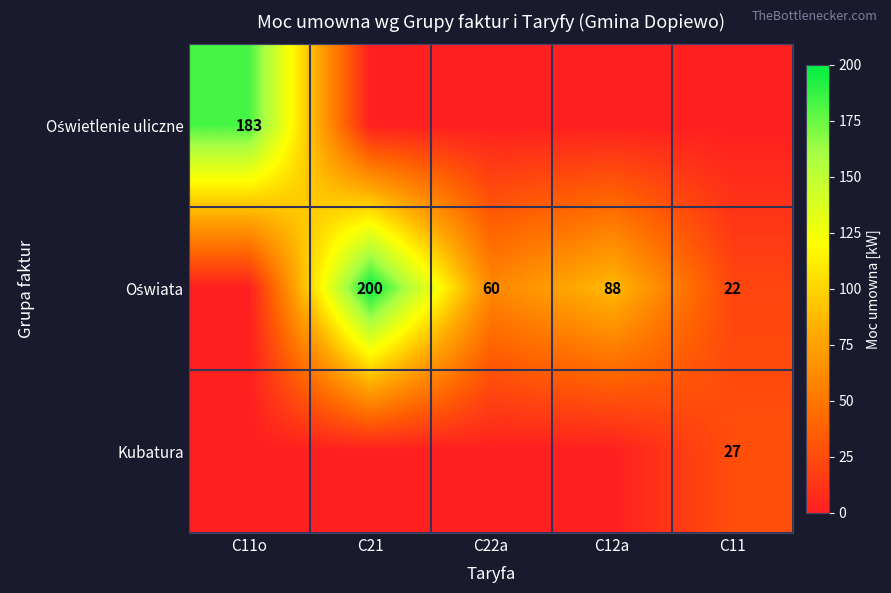

Rank the series by their maximum value, from lowest to highest.

Kubatura, Oświetlenie uliczne, Oświata